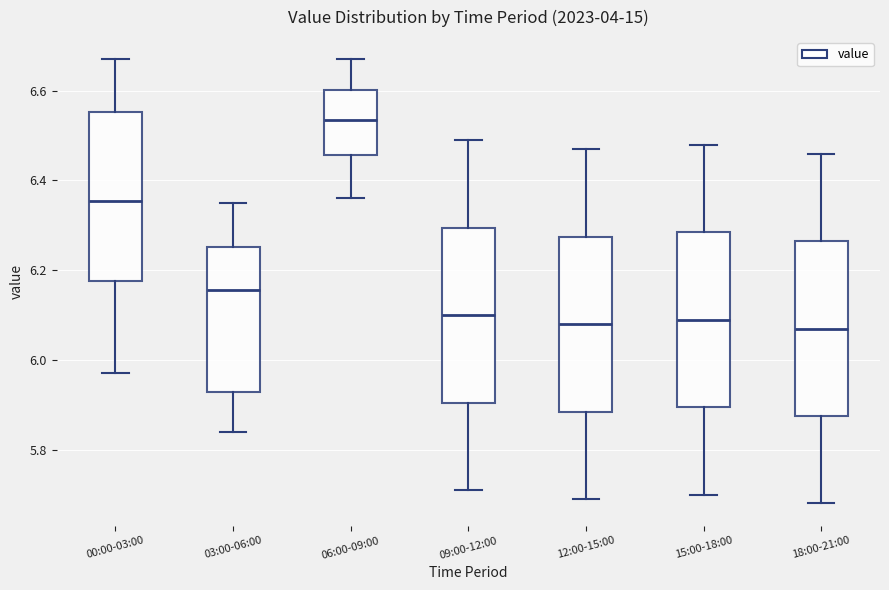

Reading left to right, transcribe this box plot: for each box, give where its median line is, the range the box spans, and where its two whiskers end, as read against the y-axis. The values are not printed on the chart, so give them approximately, as read against the axis.

00:00-03:00: median 6.36, box 6.18 to 6.56, whiskers 5.98 to 6.68
03:00-06:00: median 6.16, box 5.92 to 6.26, whiskers 5.84 to 6.36
06:00-09:00: median 6.54, box 6.46 to 6.60, whiskers 6.36 to 6.68
09:00-12:00: median 6.10, box 5.90 to 6.30, whiskers 5.72 to 6.50
12:00-15:00: median 6.08, box 5.88 to 6.28, whiskers 5.70 to 6.48
15:00-18:00: median 6.10, box 5.90 to 6.28, whiskers 5.70 to 6.48
18:00-21:00: median 6.08, box 5.88 to 6.26, whiskers 5.68 to 6.46